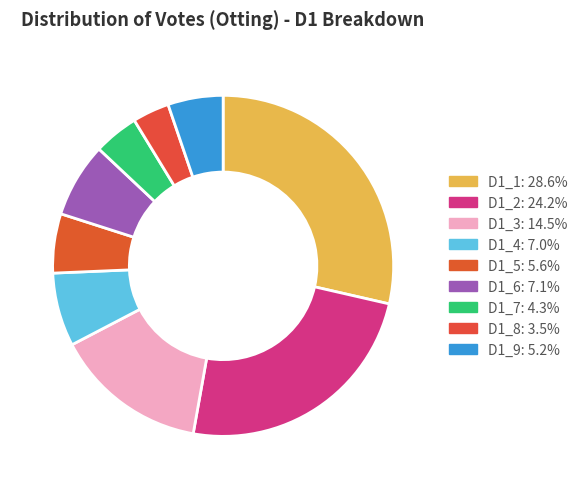

How many segments does this pie chart have?

9